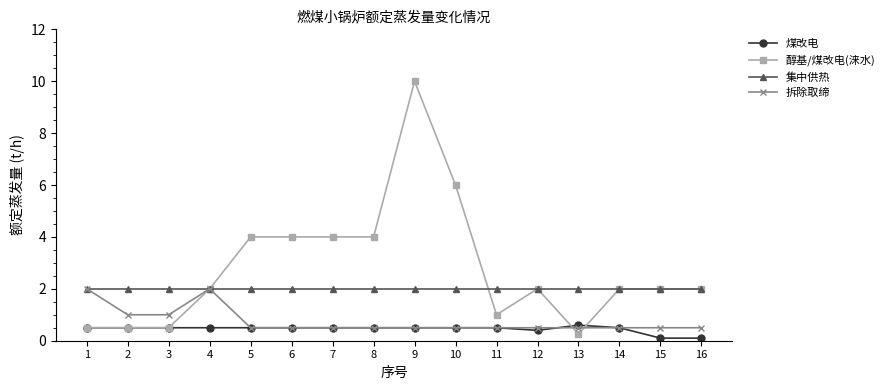

Reading left to right, transcribe all the data shown in this chart.

煤改电: 1=0.5	2=0.5	3=0.5	4=0.5	5=0.5	6=0.5	7=0.5	8=0.5	9=0.5	10=0.5	11=0.5	12=0.4	13=0.6	14=0.5	15=0.1	16=0.1
醇基/煤改电(涞水): 1=0.5	2=0.5	3=0.5	4=2.0	5=4.0	6=4.0	7=4.0	8=4.0	9=10.0	10=6.0	11=1.0	12=2.0	13=0.3	14=2.0	15=2.0	16=2.0
集中供热: 1=2.0	2=2.0	3=2.0	4=2.0	5=2.0	6=2.0	7=2.0	8=2.0	9=2.0	10=2.0	11=2.0	12=2.0	13=2.0	14=2.0	15=2.0	16=2.0
拆除取缔: 1=2.0	2=1.0	3=1.0	4=2.0	5=0.5	6=0.5	7=0.5	8=0.5	9=0.5	10=0.5	11=0.5	12=0.5	13=0.5	14=0.5	15=0.5	16=0.5